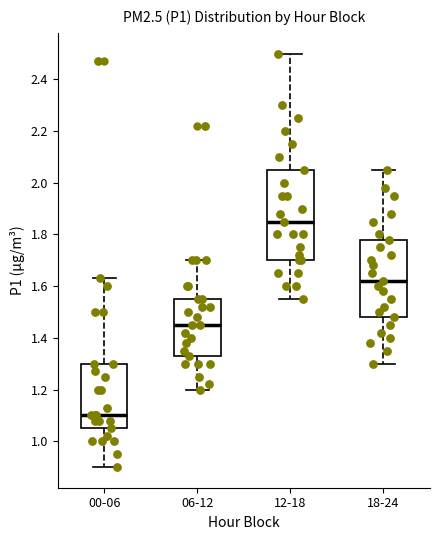

Reading left to right, read every box against the y-axis: the position of its median line, the range the box covers, and the ends of its whiskers. The values are not printed on the chart, so give them approximately, as read against the axis.

00-06: median 1.10, box 1.06 to 1.30, whiskers 0.90 to 1.64
06-12: median 1.46, box 1.34 to 1.56, whiskers 1.20 to 1.70
12-18: median 1.86, box 1.70 to 2.06, whiskers 1.56 to 2.50
18-24: median 1.62, box 1.48 to 1.78, whiskers 1.30 to 2.06